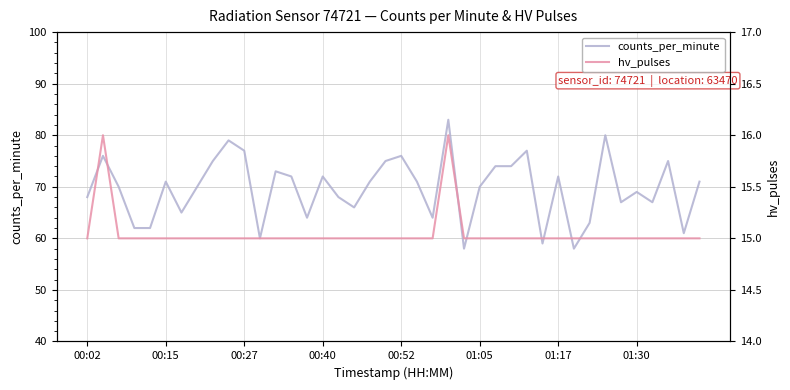

What is the lowest value of the hv_pulses series?

15